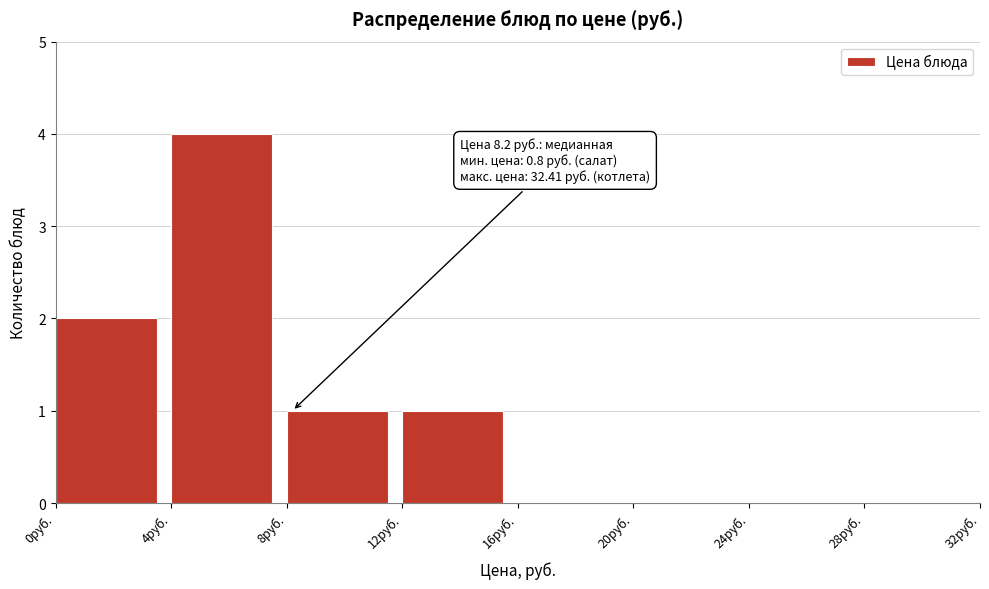

Which range on the x-axis has the tallest bar?

4 to 8